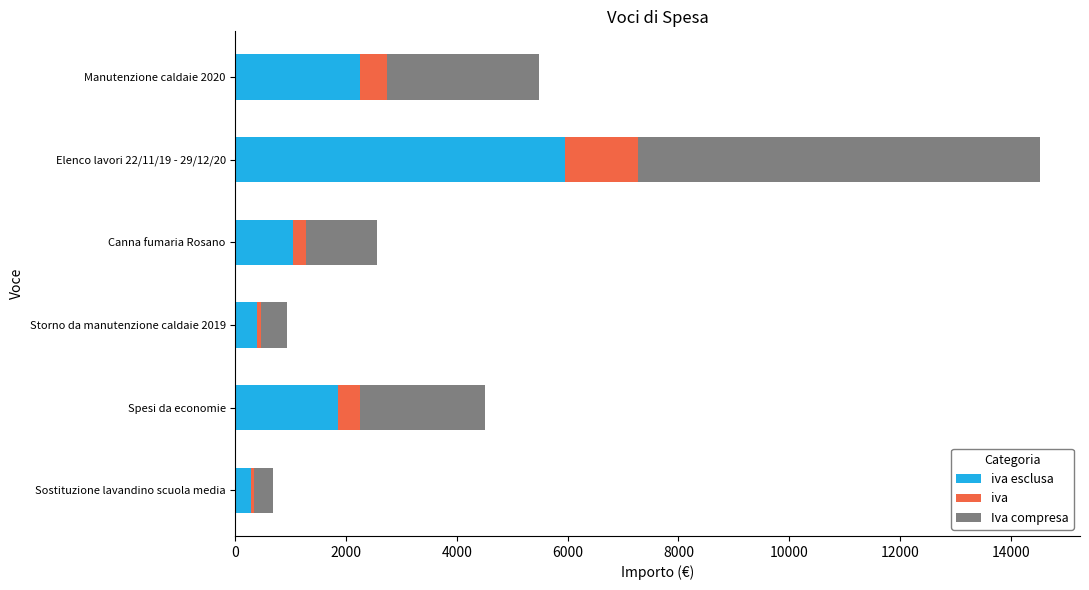

At which category is the sum across all series the highest?

Elenco lavori 22/11/19 - 29/12/20